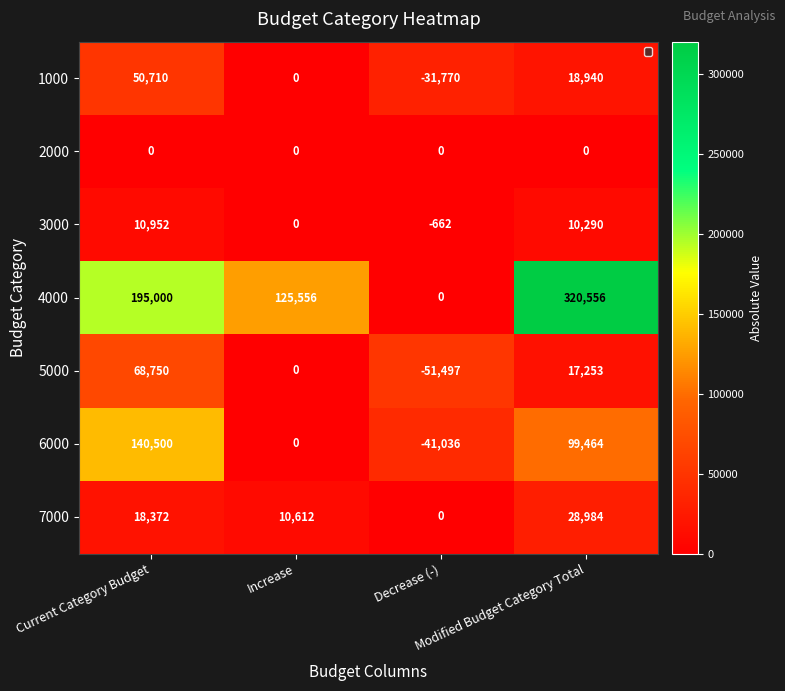

How many 5000 values are between 0 and 68750?

3